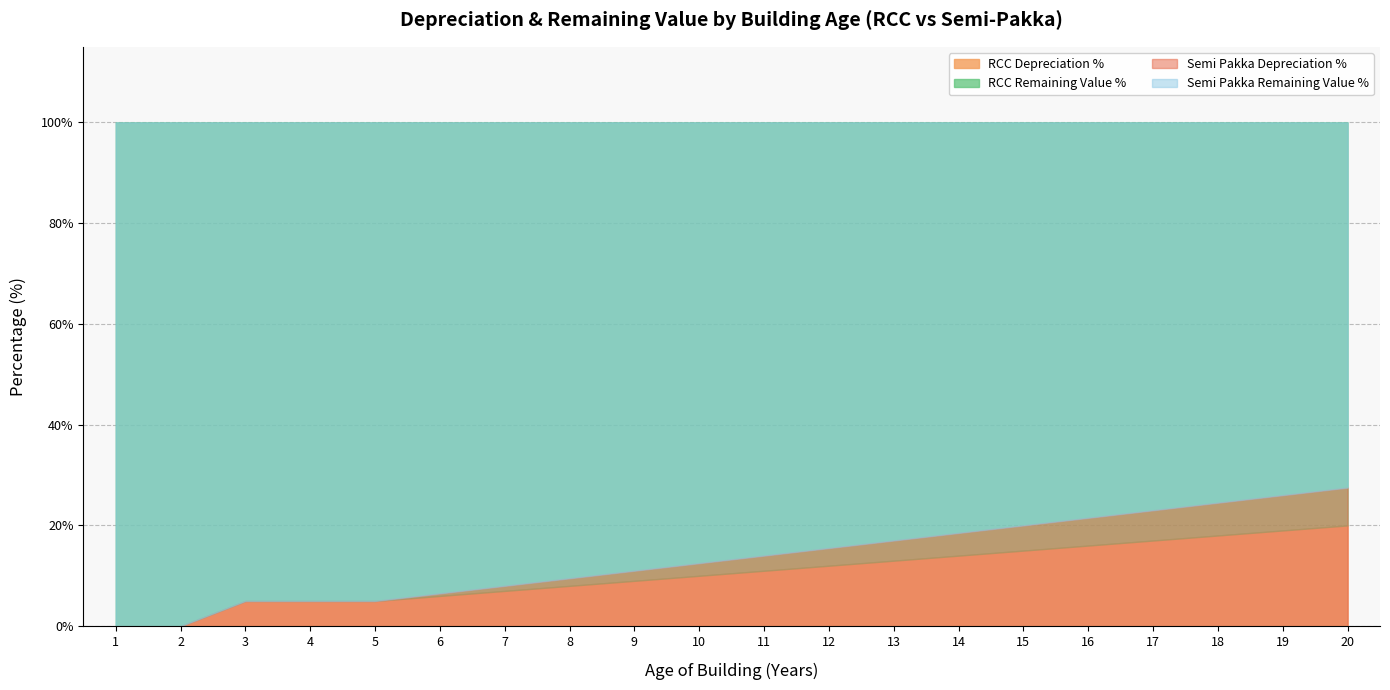

Which series changed the most between 18 and 19?

Semi Pakka Depreciation %